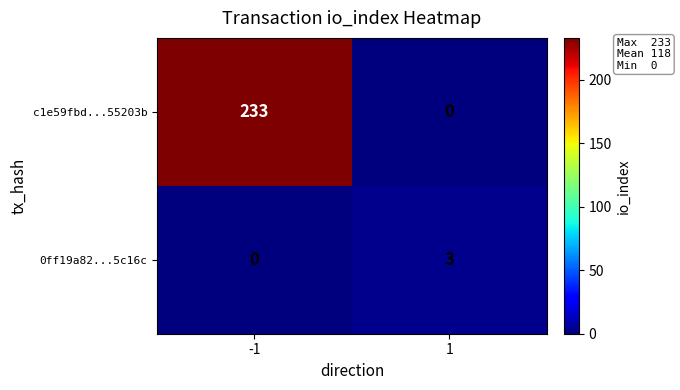

What is the sum of the 0ff19a82...5c16c values at -1 and 1?

3